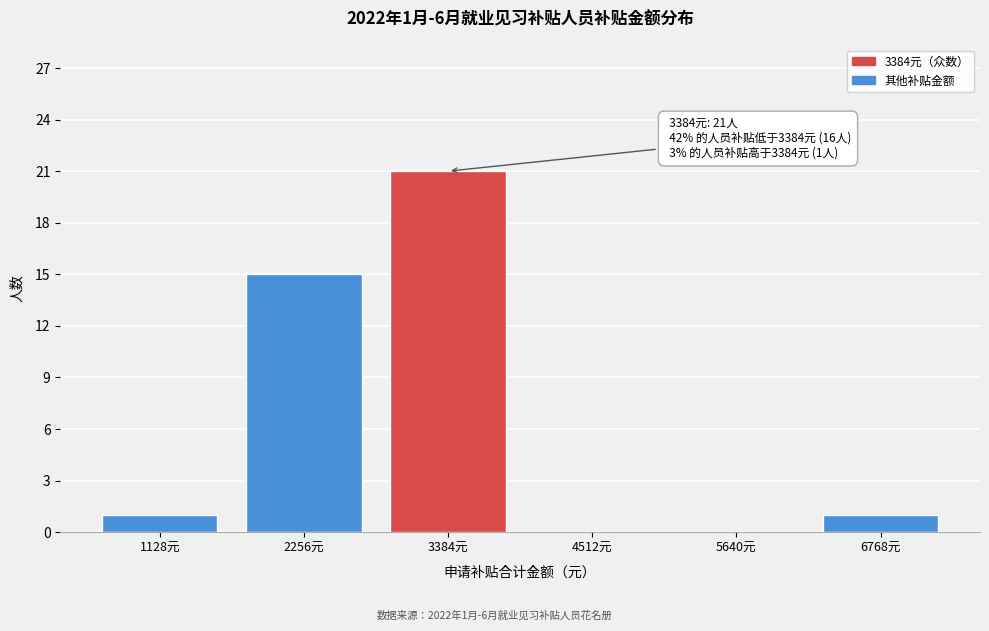

Reading left to right, list all the values displayed in this chart.

1128元=1	2256元=15	3384元=21	4512元=0	5640元=0	6768元=1